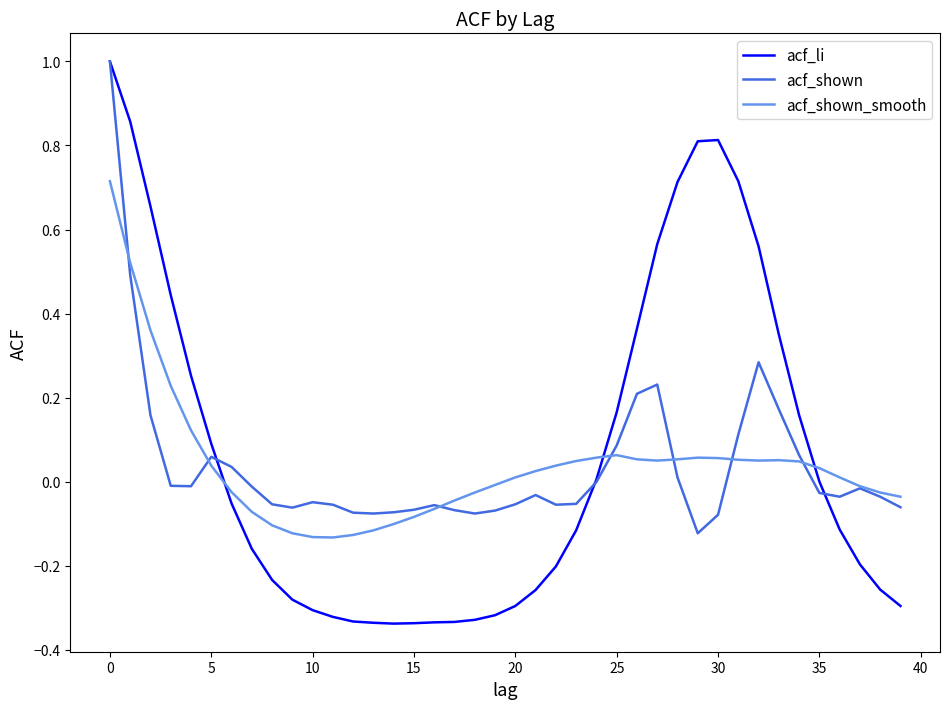

What is the maximum value shown in the chart?

1.0